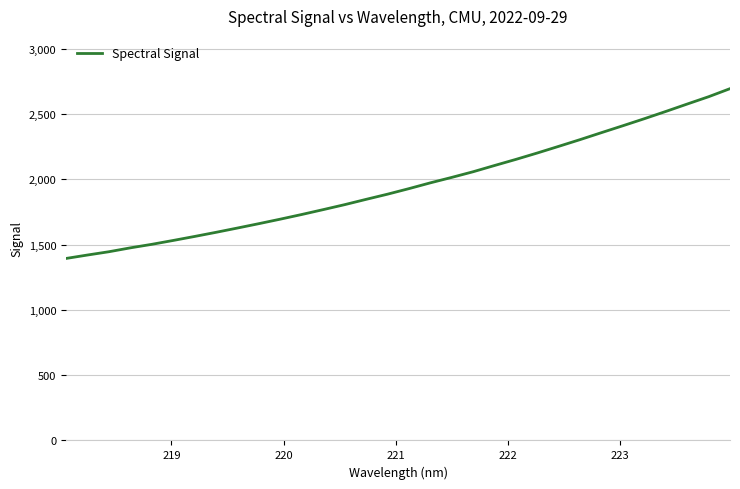

What is the smallest value displayed?

1393.7